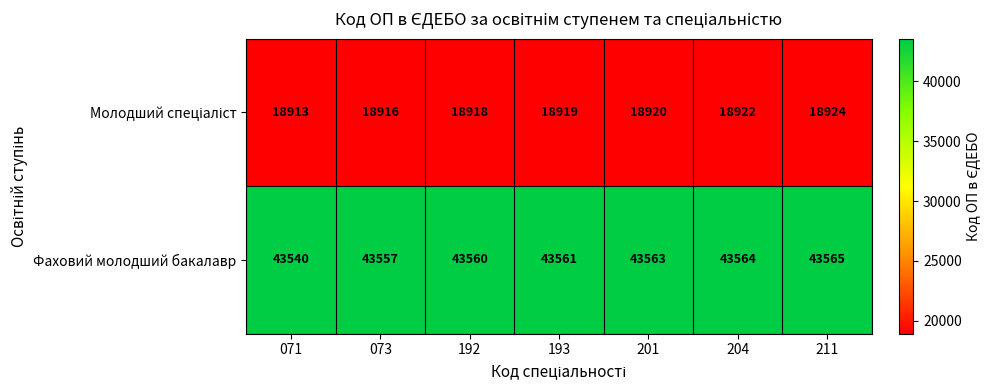

Rank the categories by Фаховий молодший бакалавр value from lowest to highest.

071, 073, 192, 193, 201, 204, 211